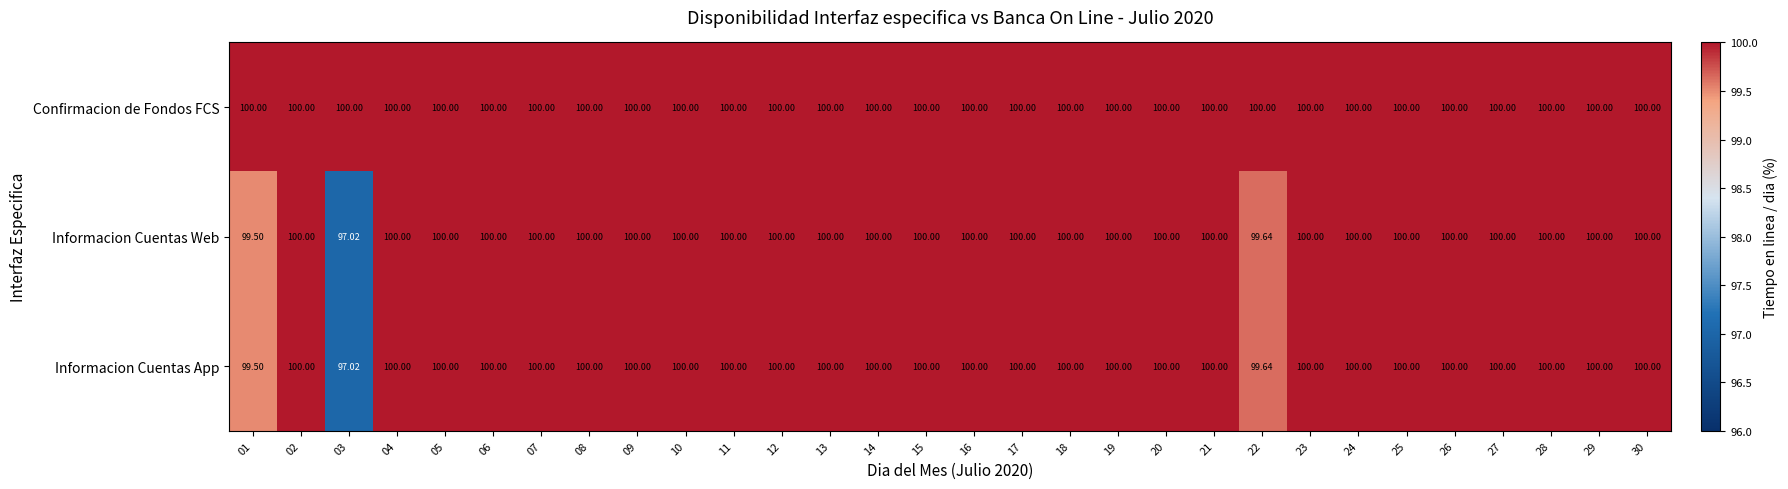

Which series has the largest total across all categories?

Confirmacion de Fondos FCS